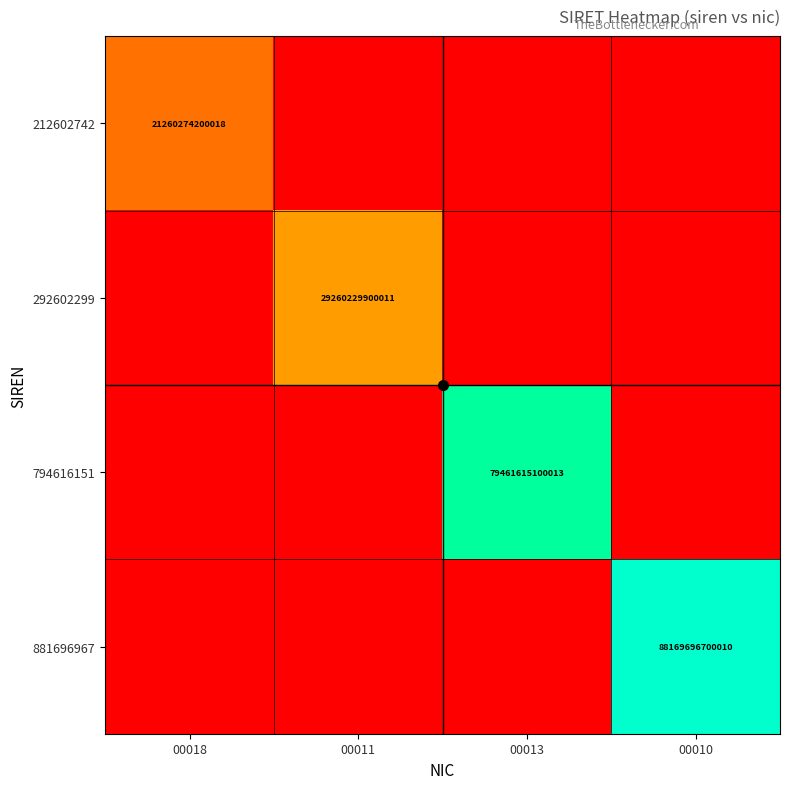

Is it true that 794616151 equals 79461615100013 at 00013?

True